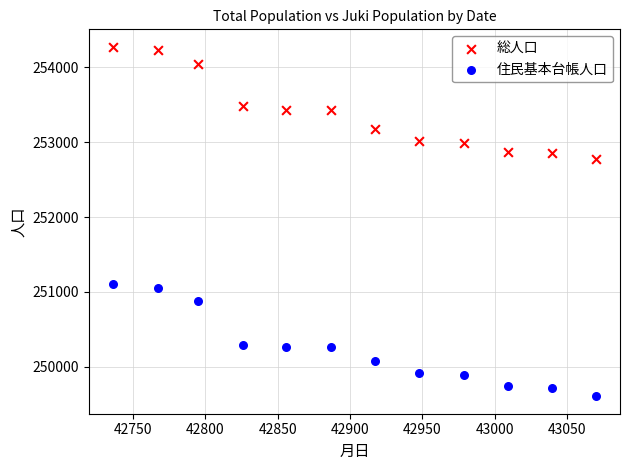

What are all the series names shown in the legend?

総人口, 住民基本台帳人口